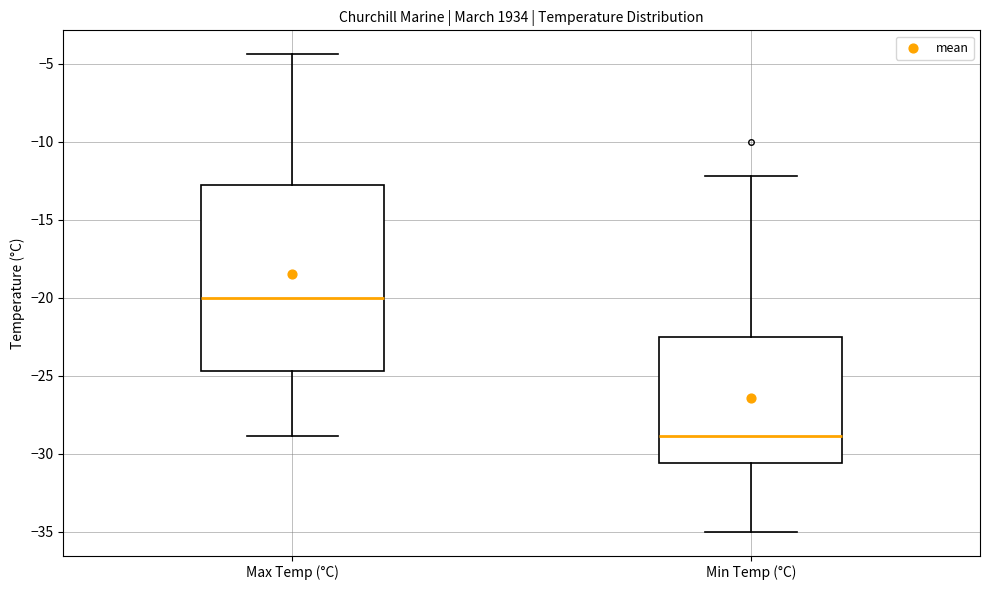

Comparing the boxes themselves (not the whiskers), which one is the tallest?

Max Temp (°C)